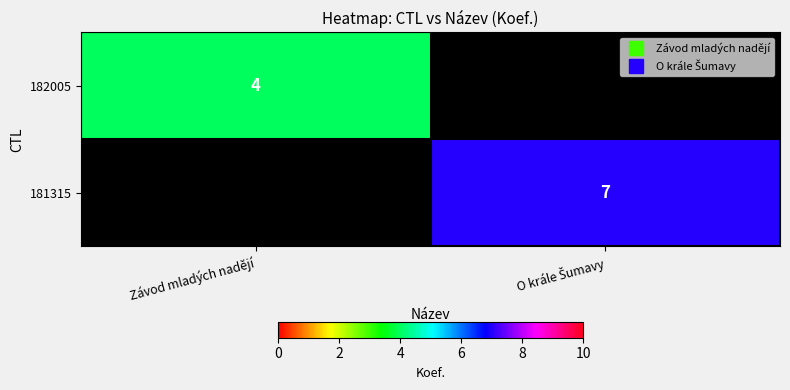

At which label is 181315 closest to 3?

Závod mladých nadějí